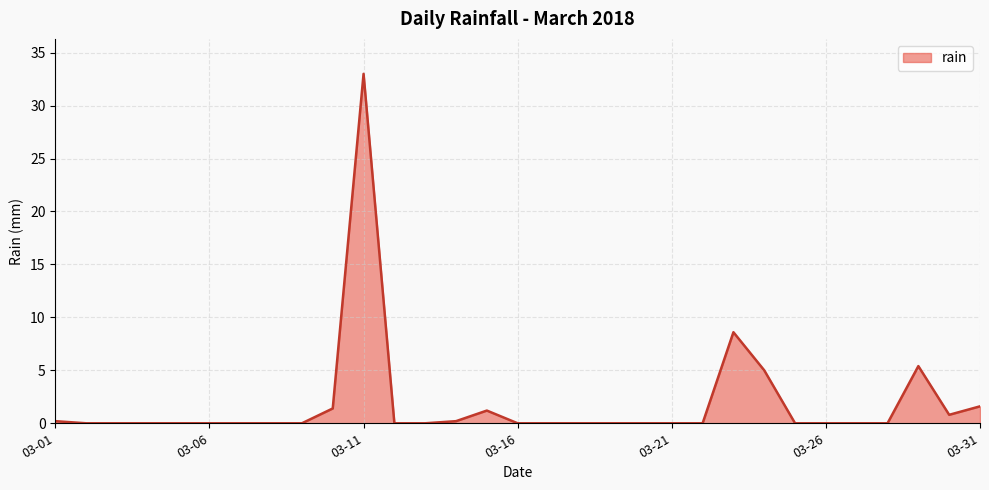

What is the maximum value shown in the chart?

33.0